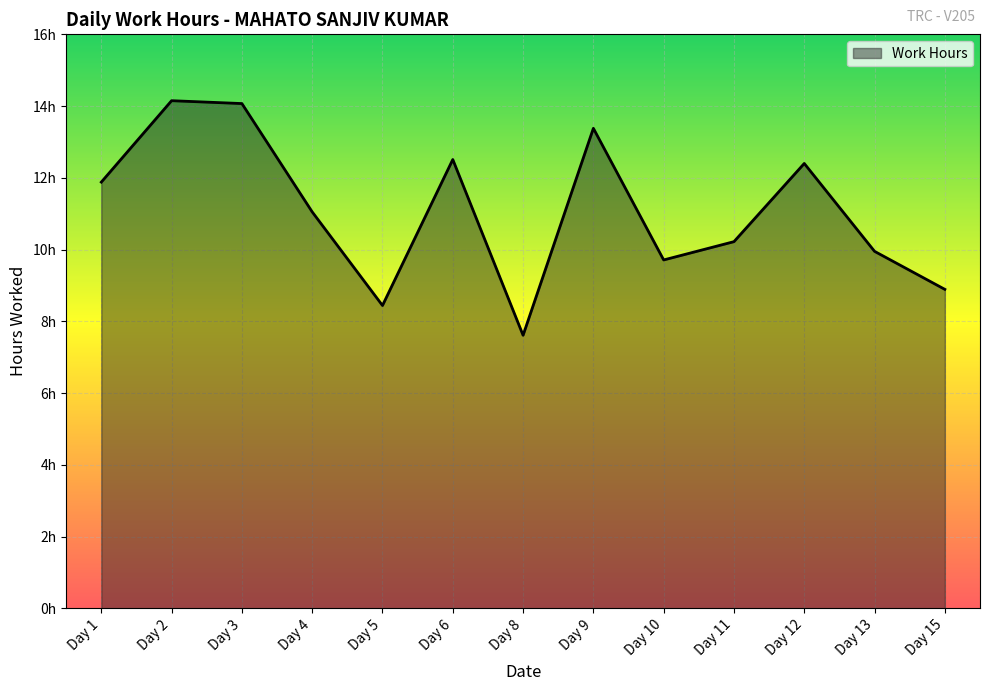

What is the ratio of the value at Day 11 to the value at Day 4?

0.9